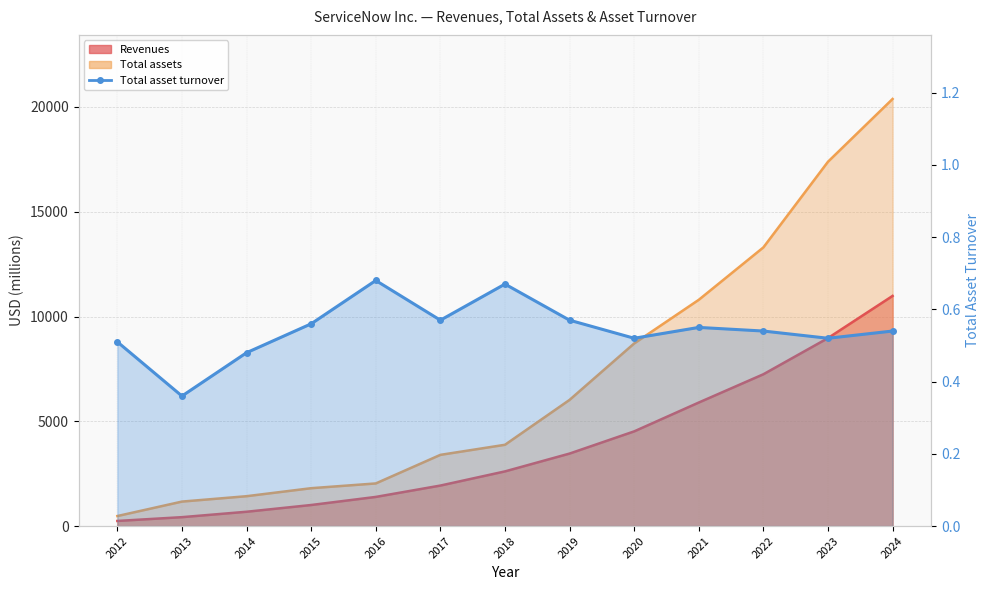

Count the number of categories in the chart.

13